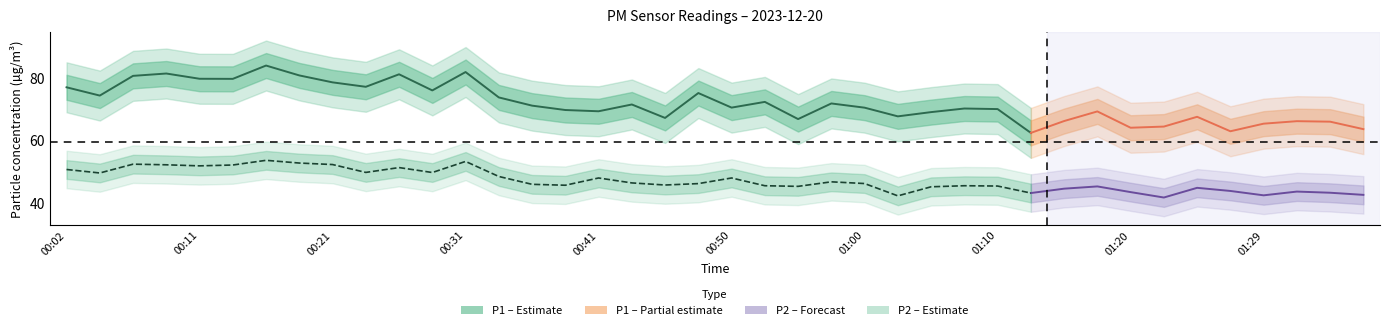

At which label does P1 reach its peak?

00:16